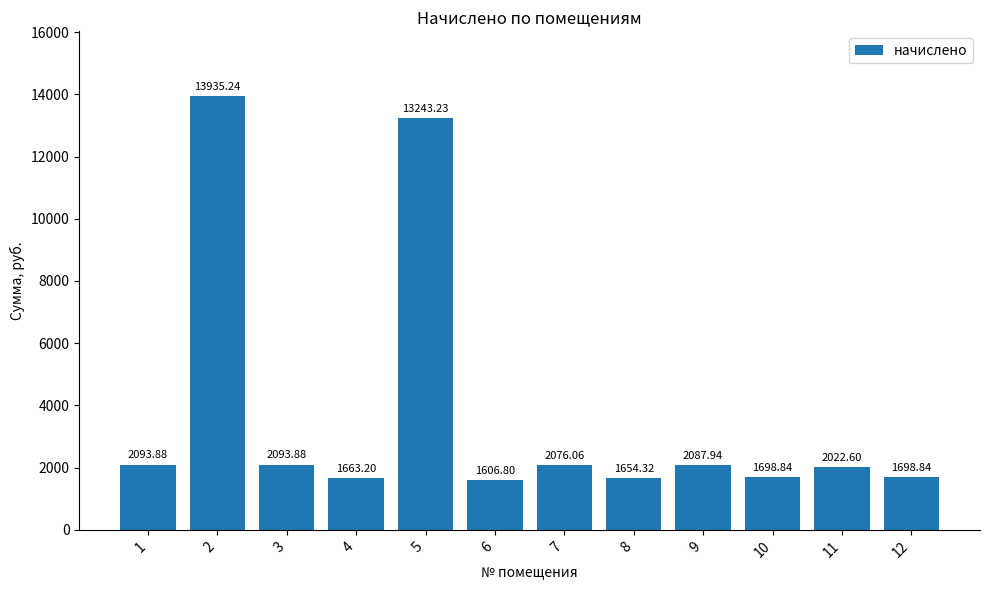

Count the number of data series in this chart.

1